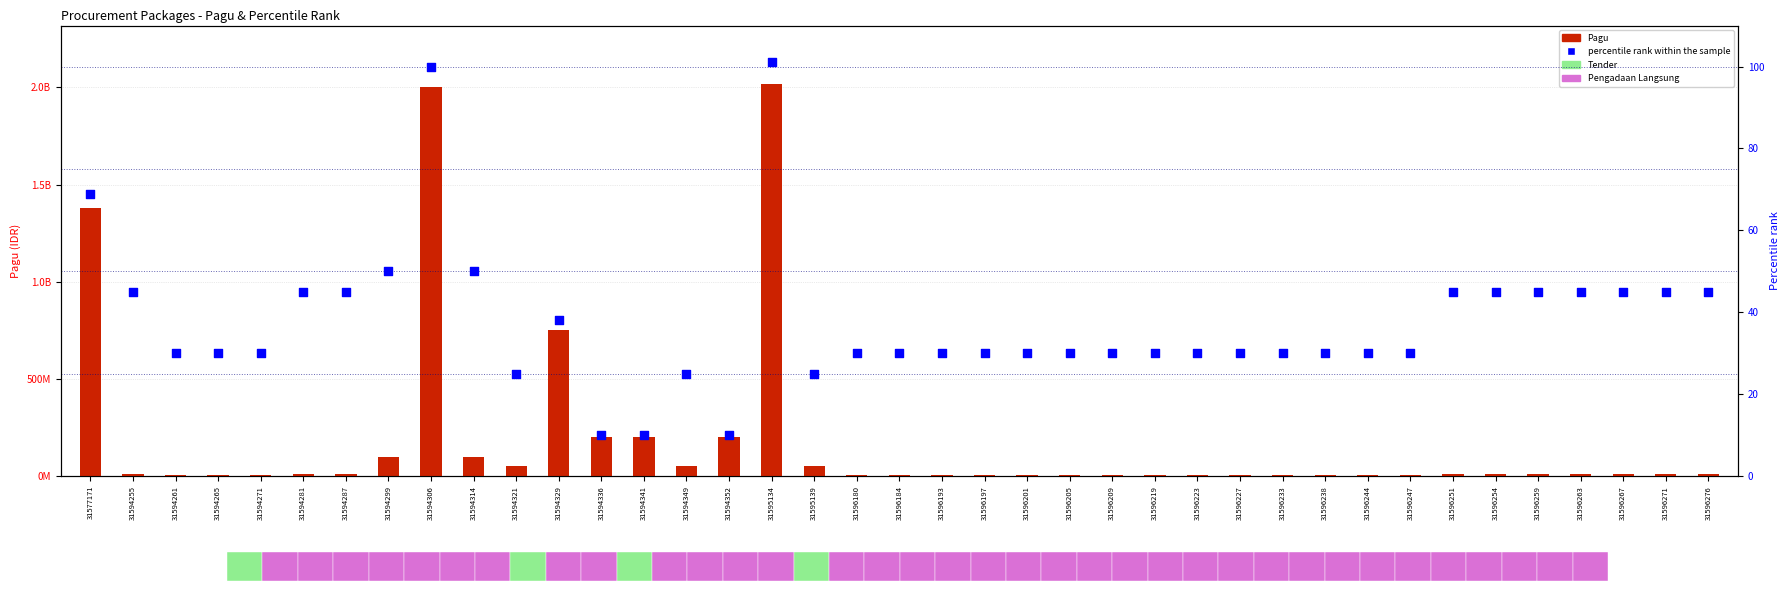

Which series has the widest spread of Y values?

Pagu